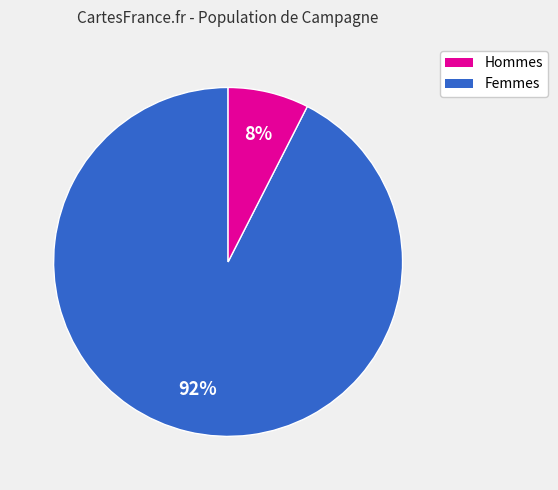

Does any single category account for the majority?

Yes